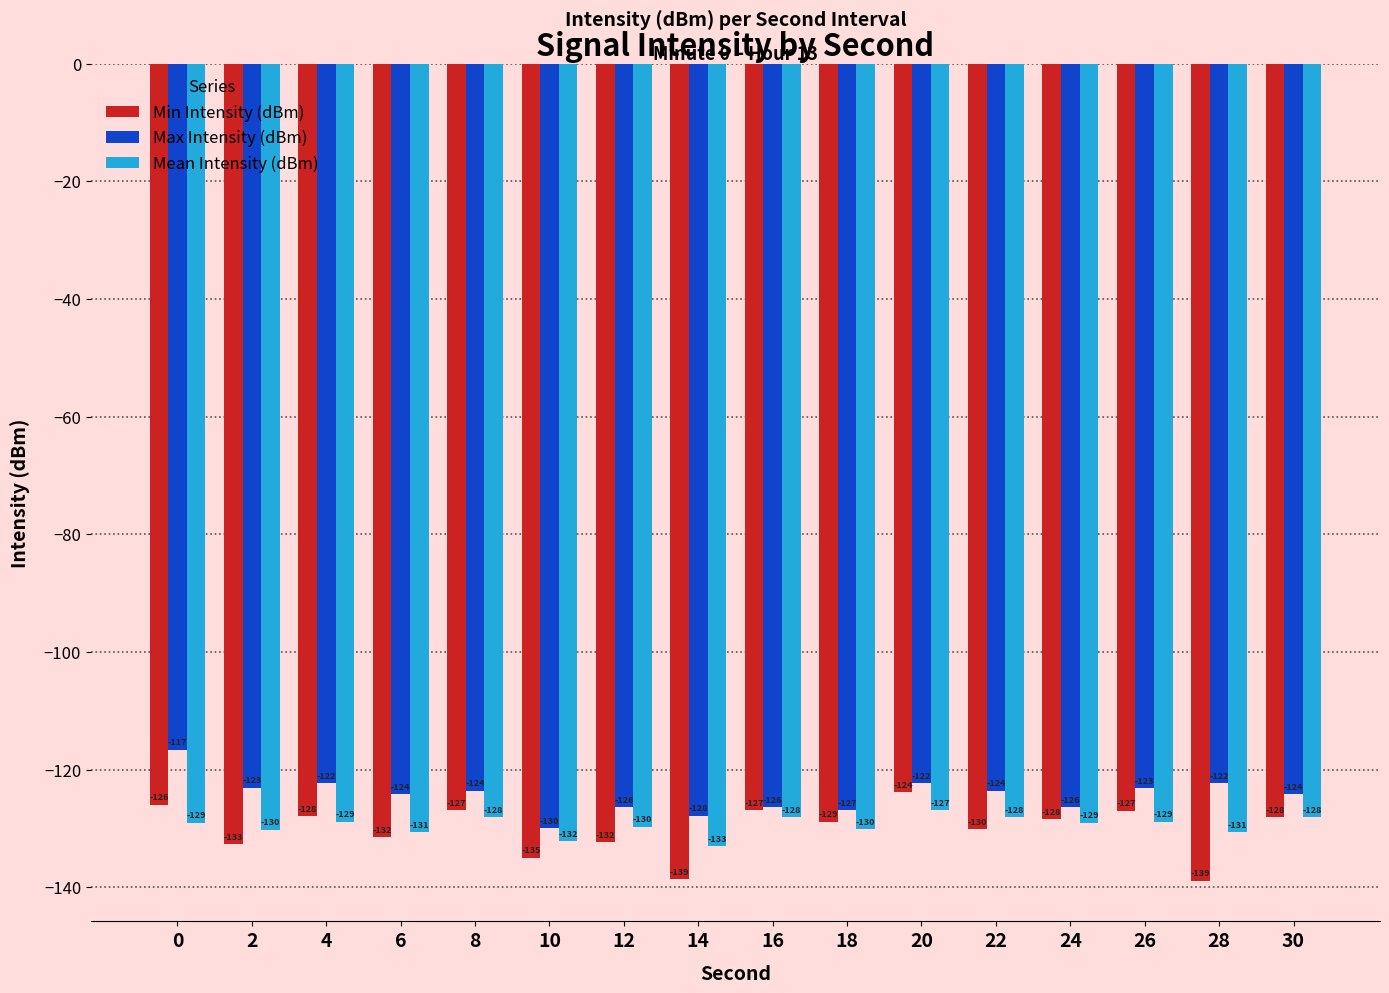

What is the value of the Max Intensity (dBm) bar at the 7th from the left?

-126.3